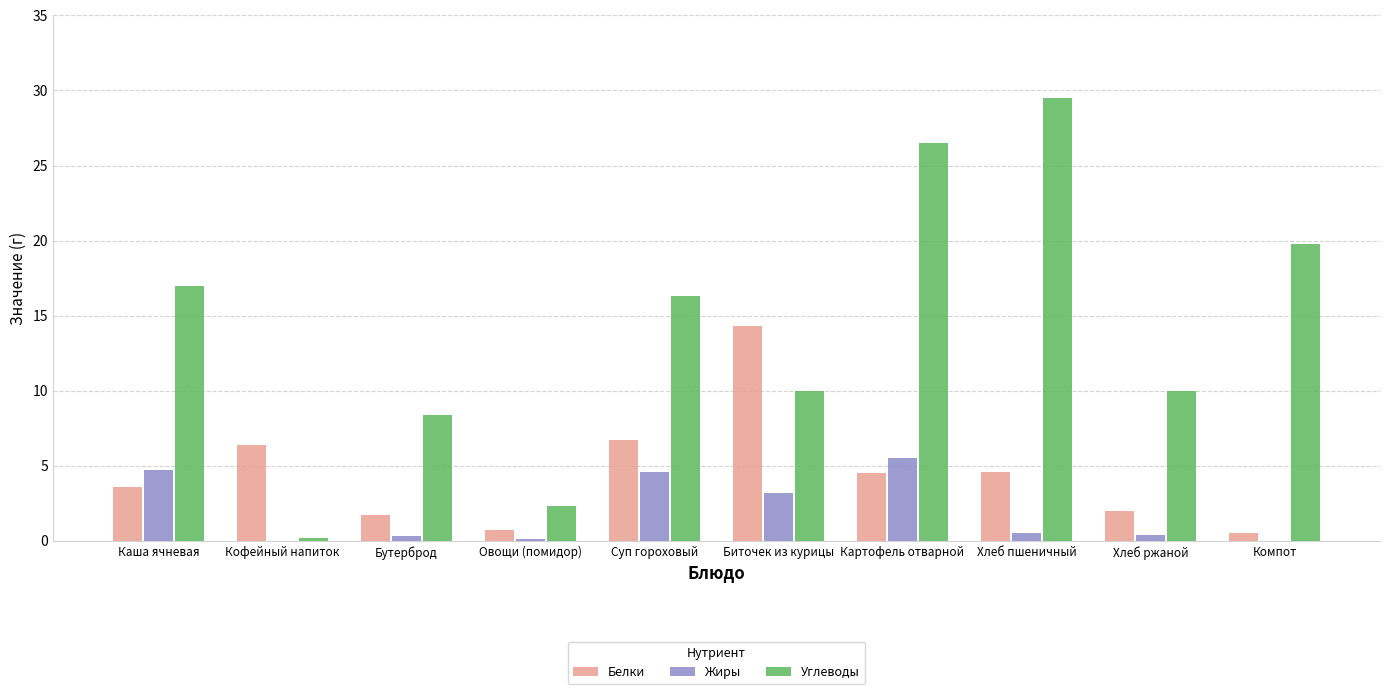

Which series has the largest total across all categories?

Углеводы